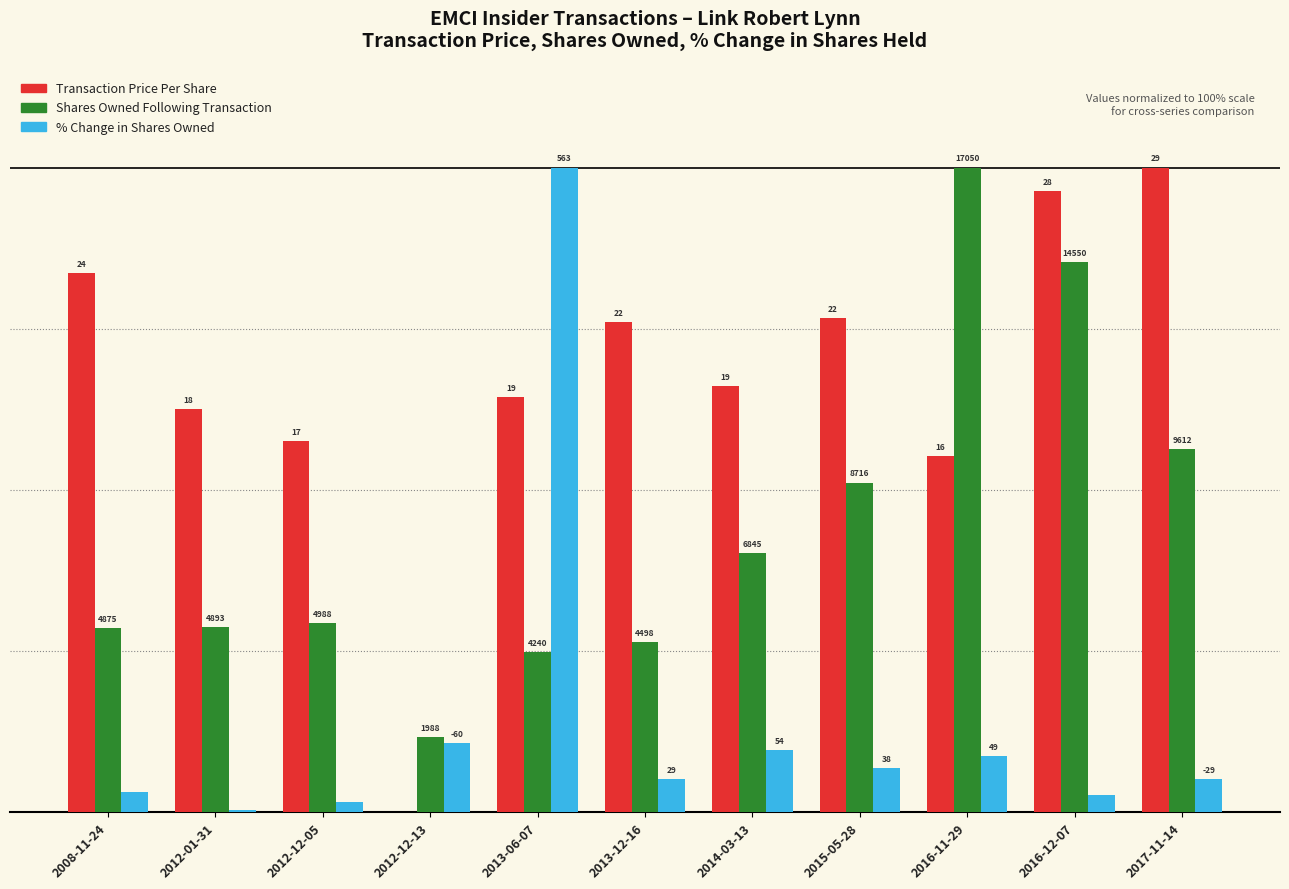

Does the chart contain stacked bars?

No